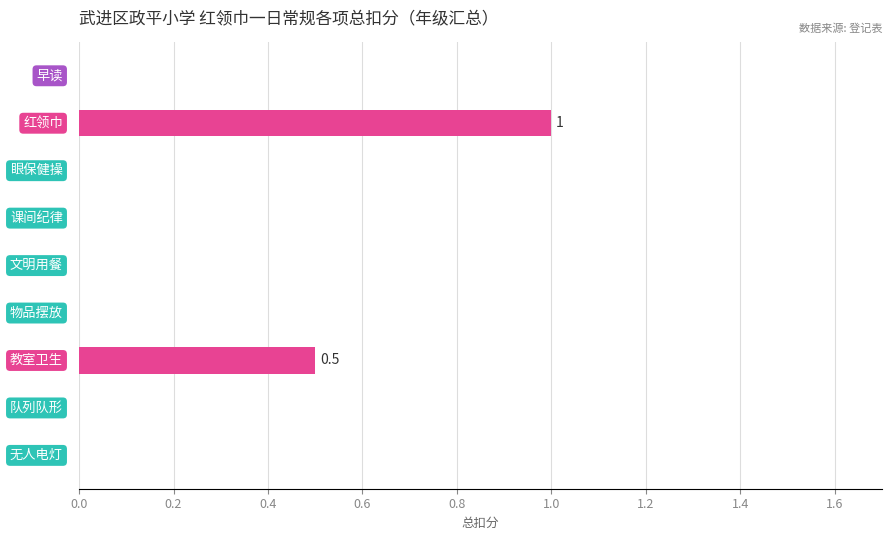

What is the maximum value shown in the chart?

1.0